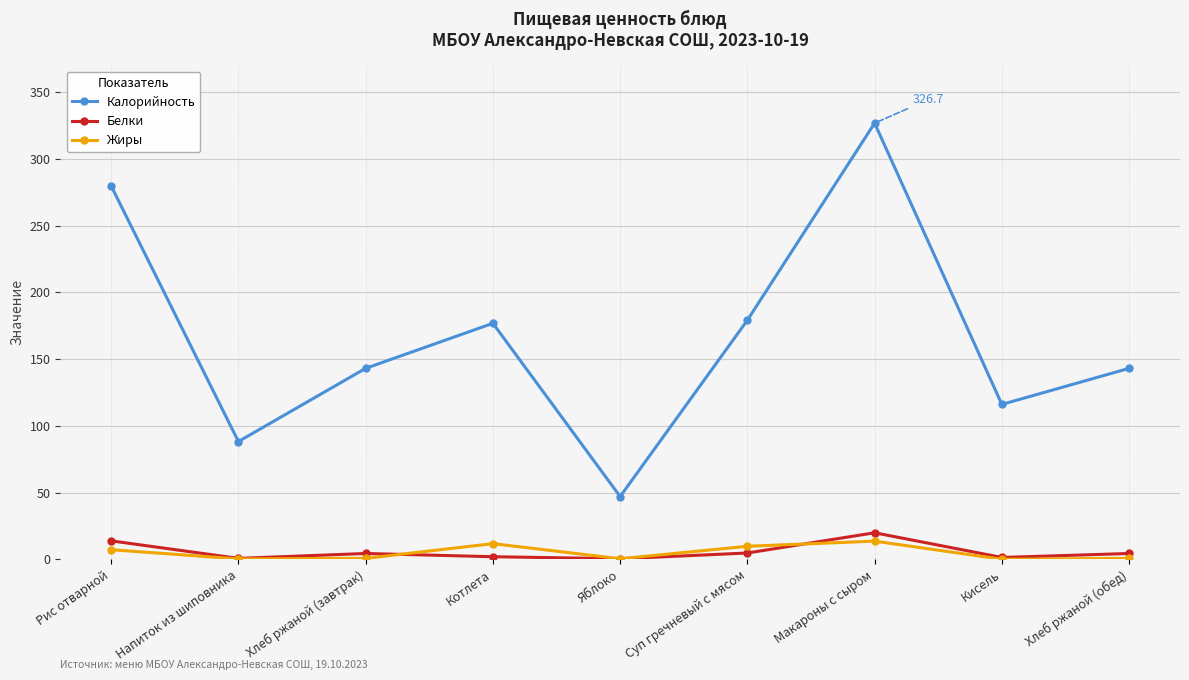

How many data points does each series have?

9